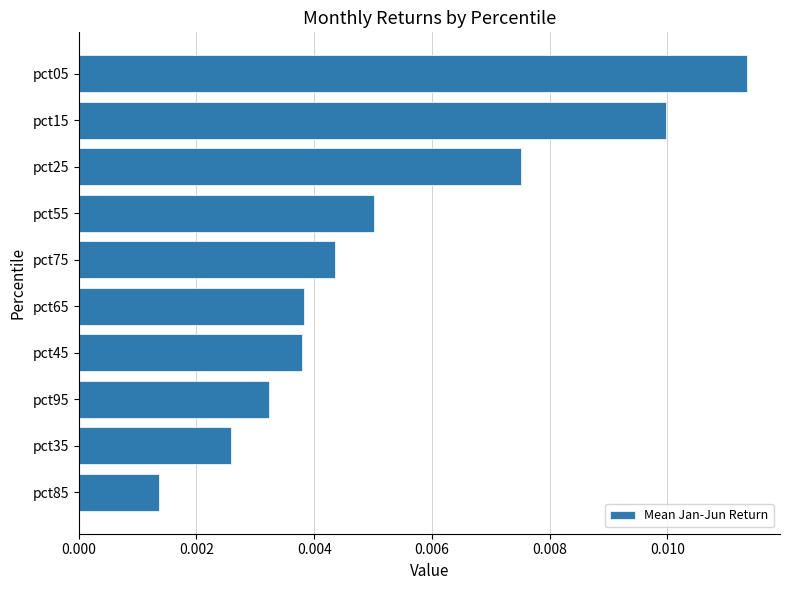

How many values are between 0 and 1?

10